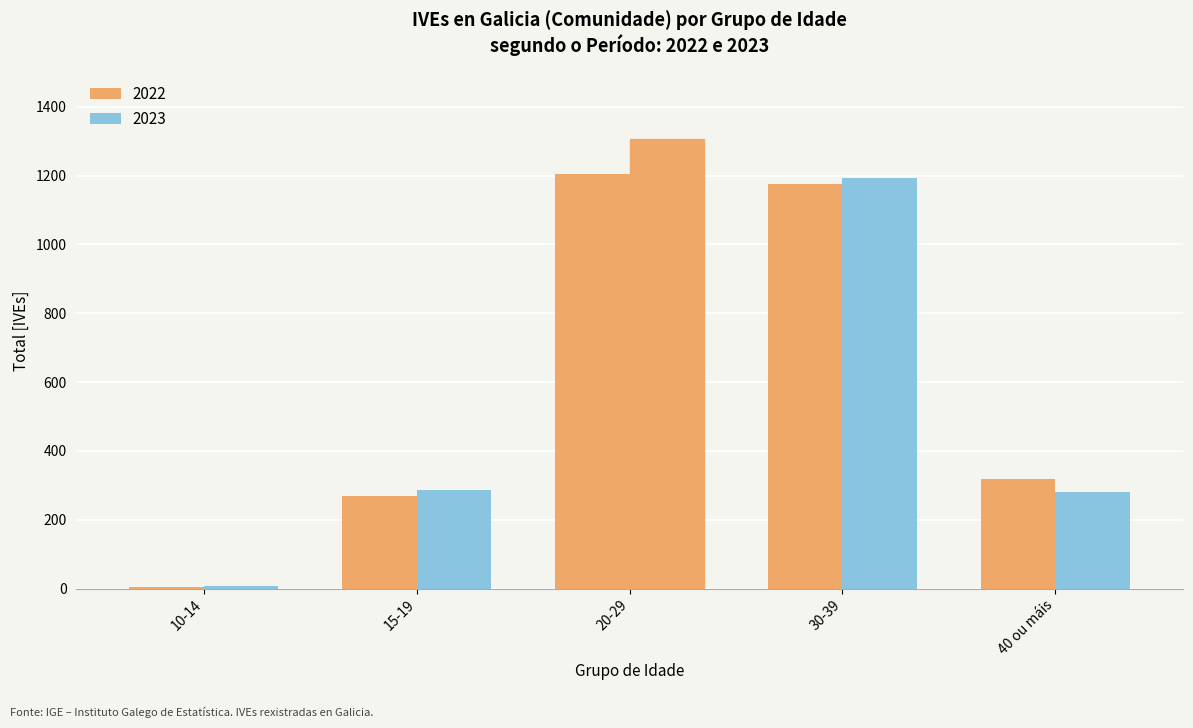

The 2023 series shows 441 at 40 ou máis. True or false?

False